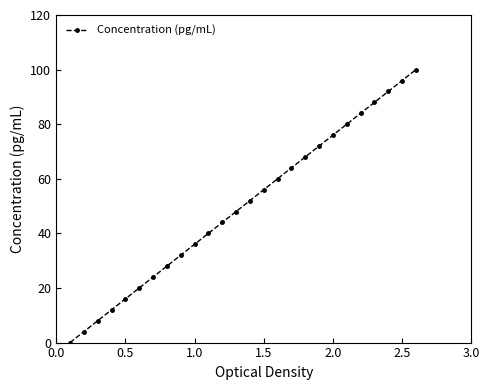

What is the value of the 23rd point from the left?

88.0